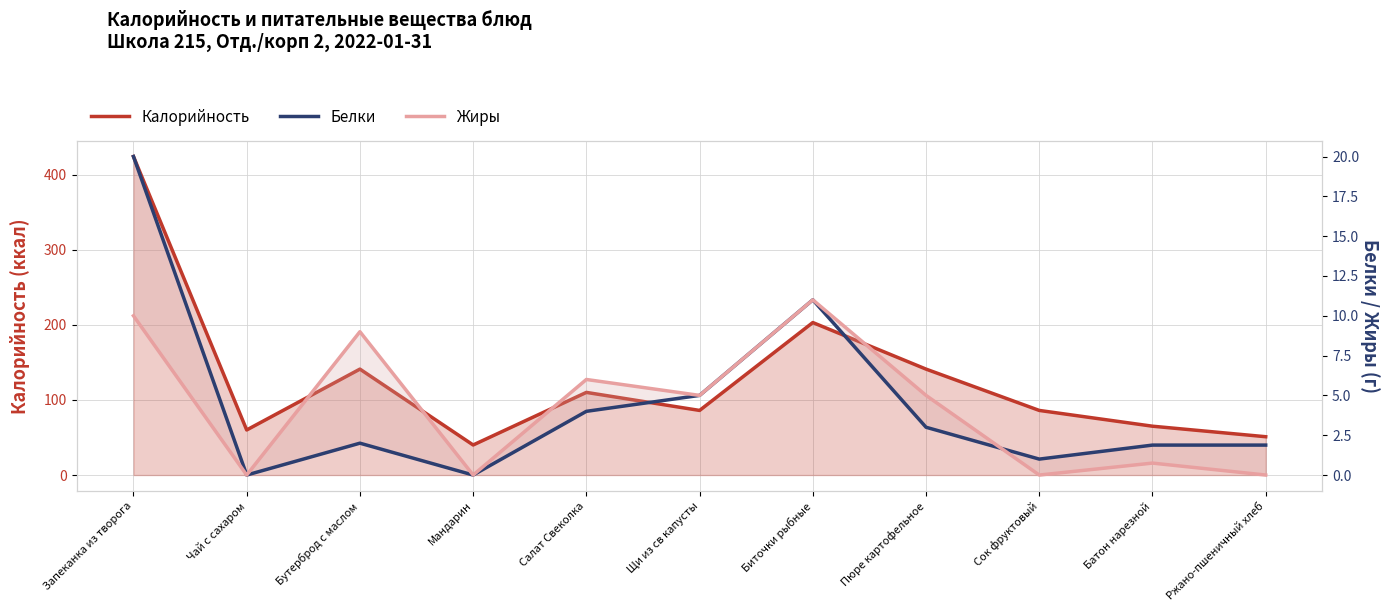

What are all the series names shown in the legend?

Калорийность, Белки, Жиры